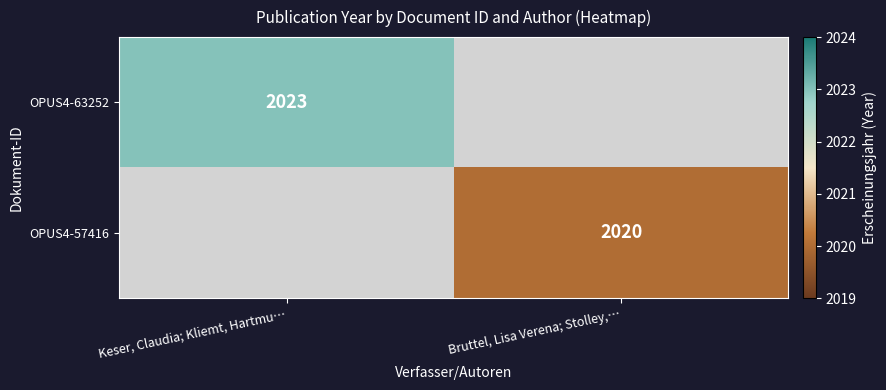

The value of OPUS4-57416 at Bruttel, Lisa Verena; Stolley,… is 2941. True or false?

False